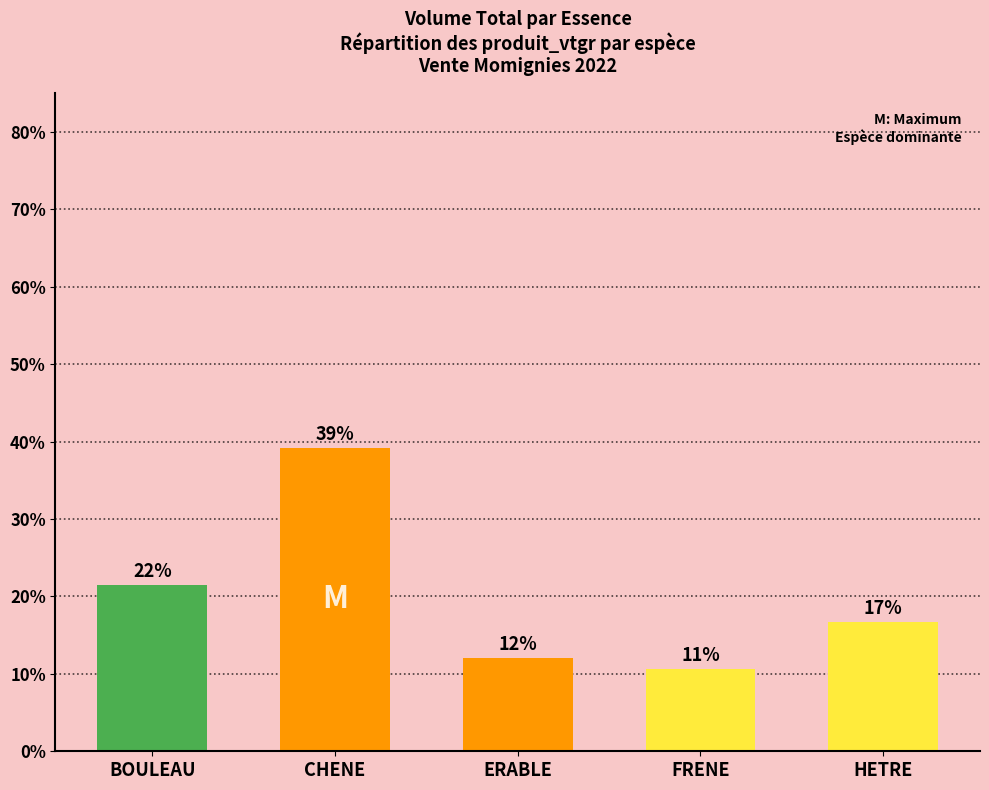

The chart shows a value of 12.0 at ERABLE. True or false?

True